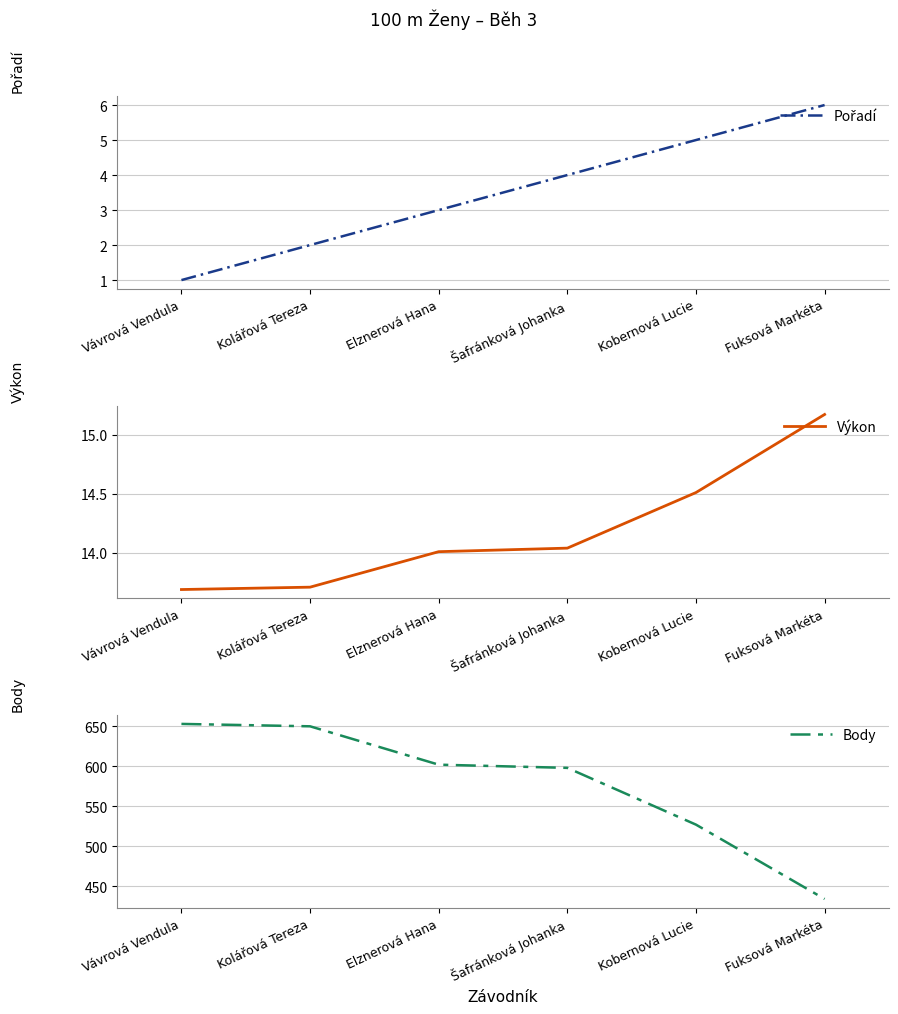

True or false: Výkon and Pořadí intersect in this chart.

False